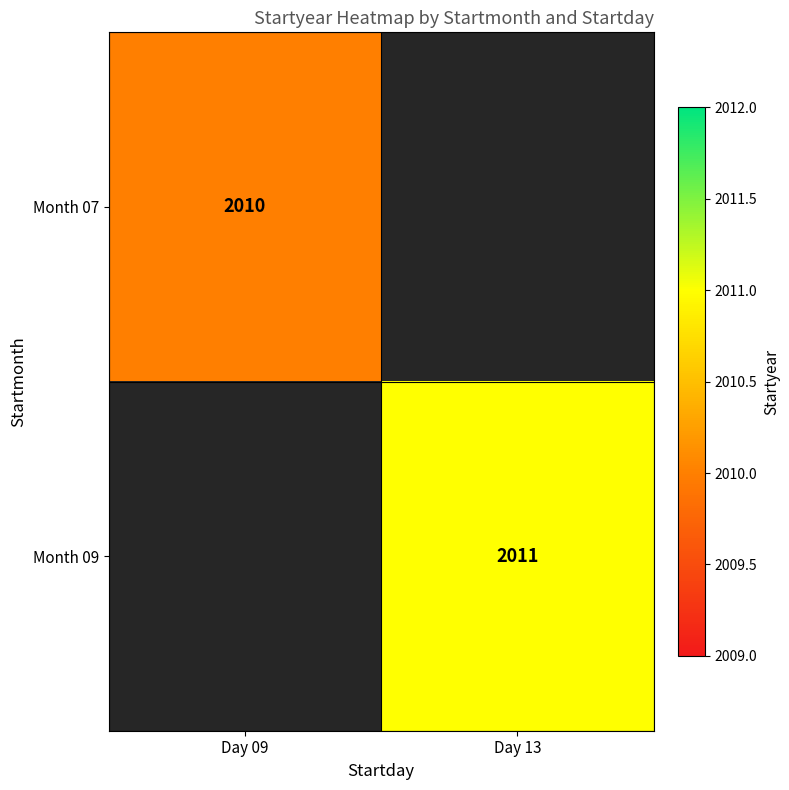

What is the maximum value shown in the chart?

2011.0